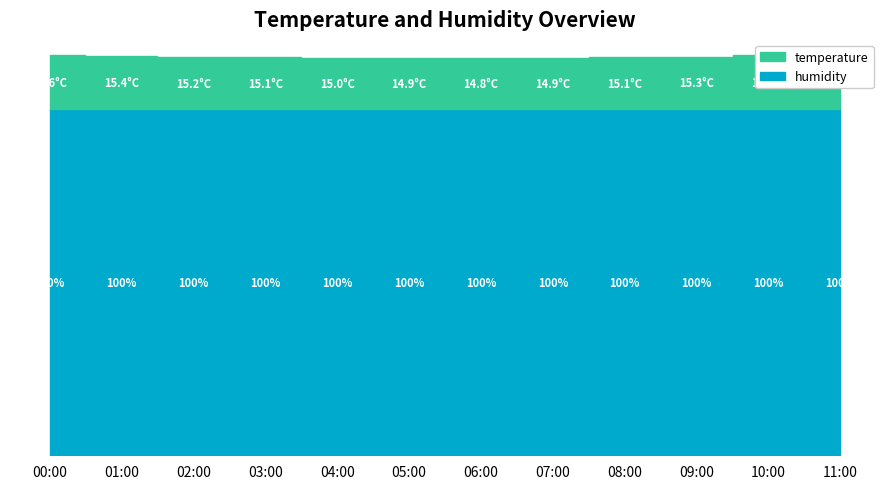

At which label is humidity closest to 99?

00:00